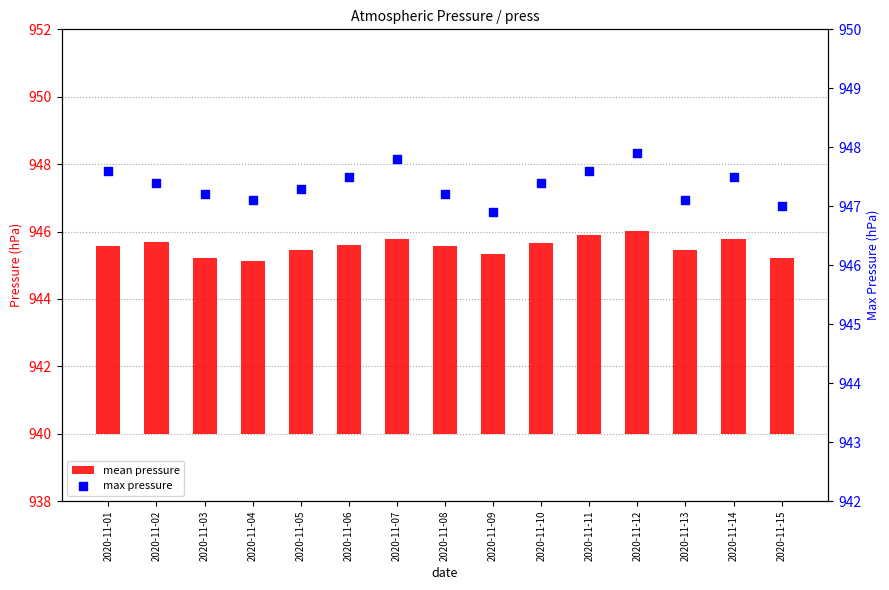

At which category is the sum across all series the highest?

2020-11-12